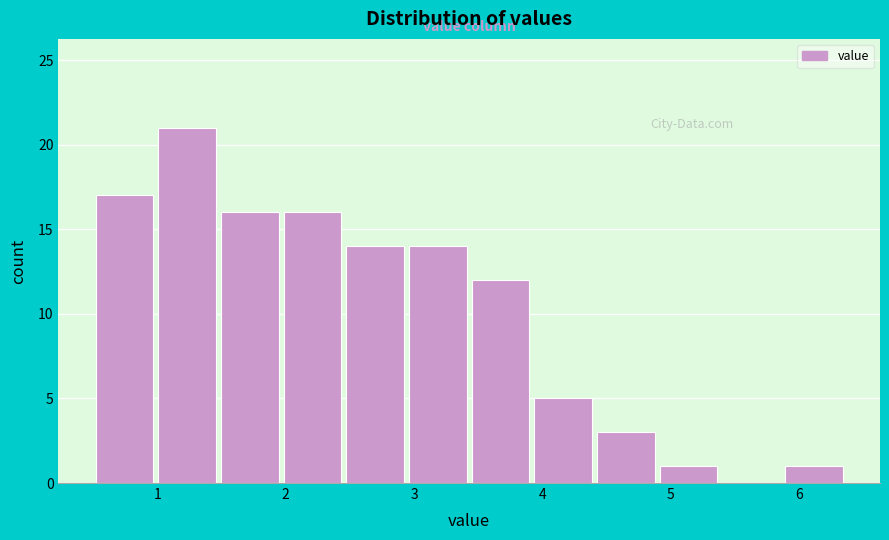

What is the height of the bar covering 2.5 to 3.0 on the x-axis? Neither the bar edges nor the heights are printed on the chart, so give them approximately, as read against the axes.

14